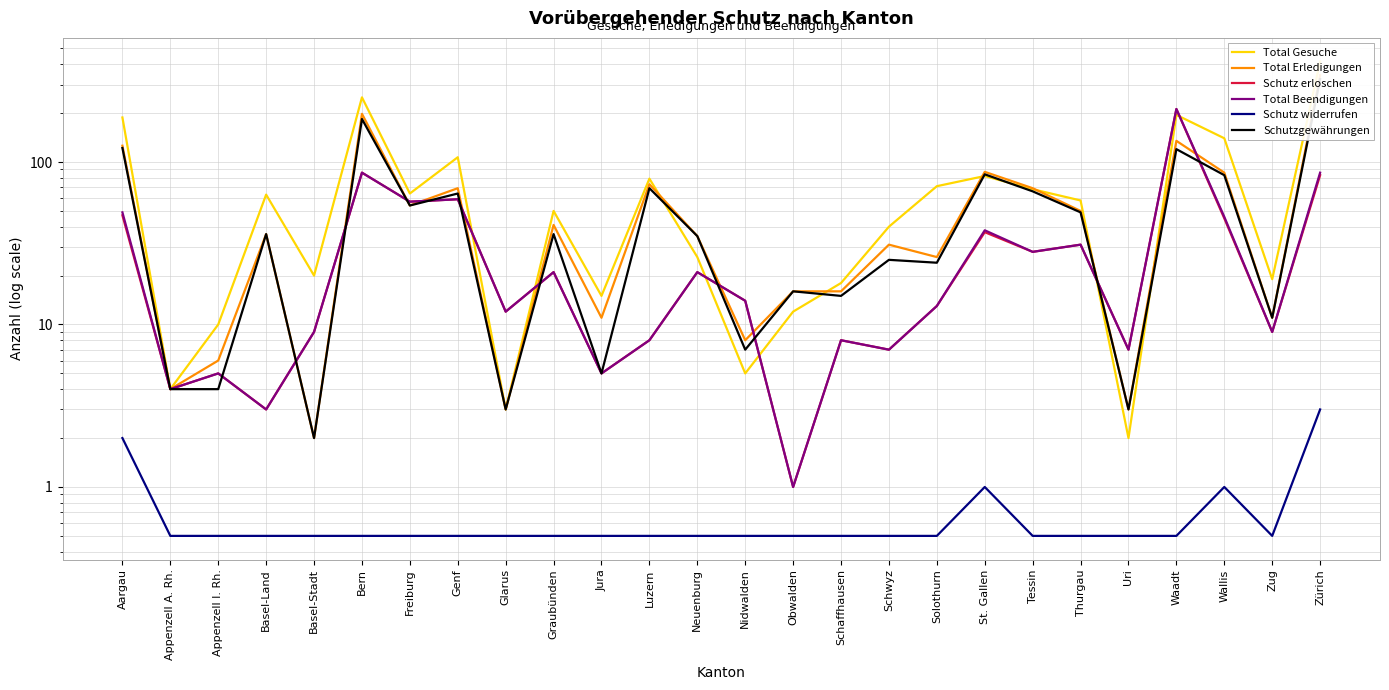

What is the average value of the Total Beendigungen series?

32.3